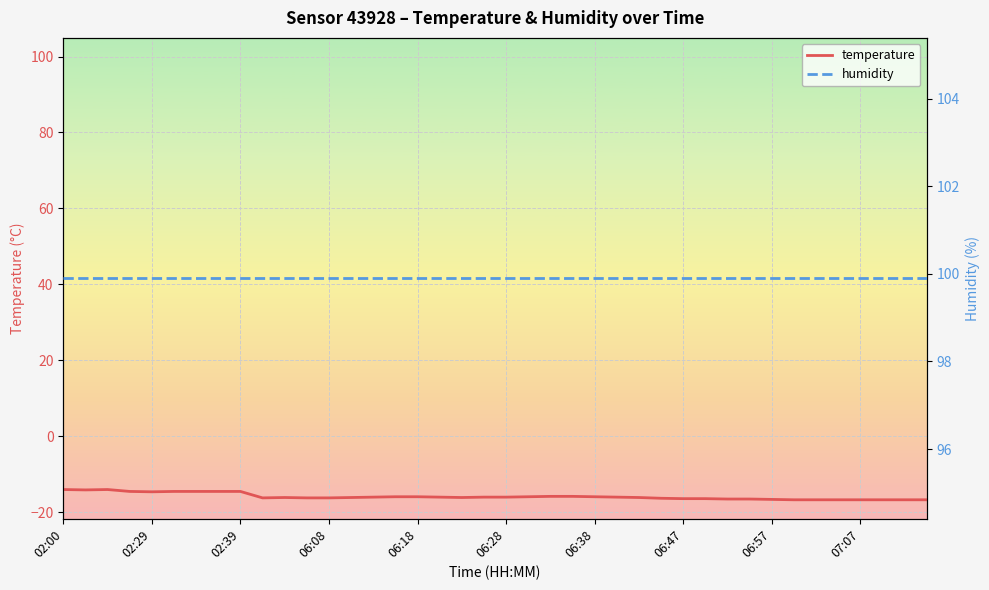

Which series has the widest spread of values?

temperature